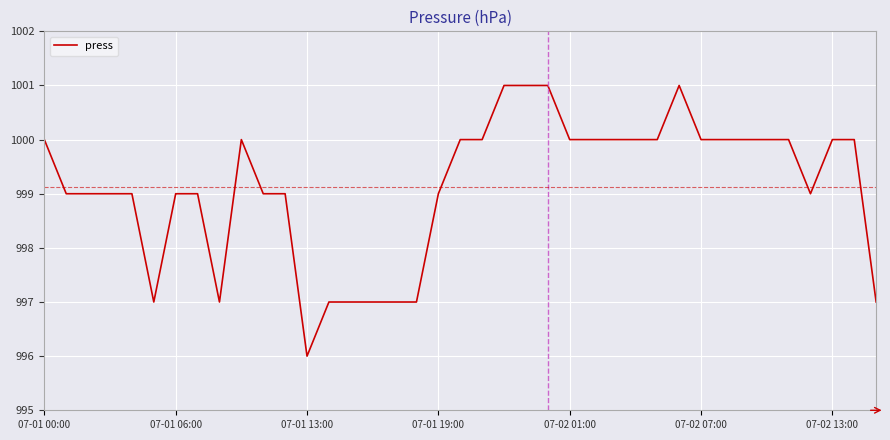

What is the minimum value shown in the chart?

996